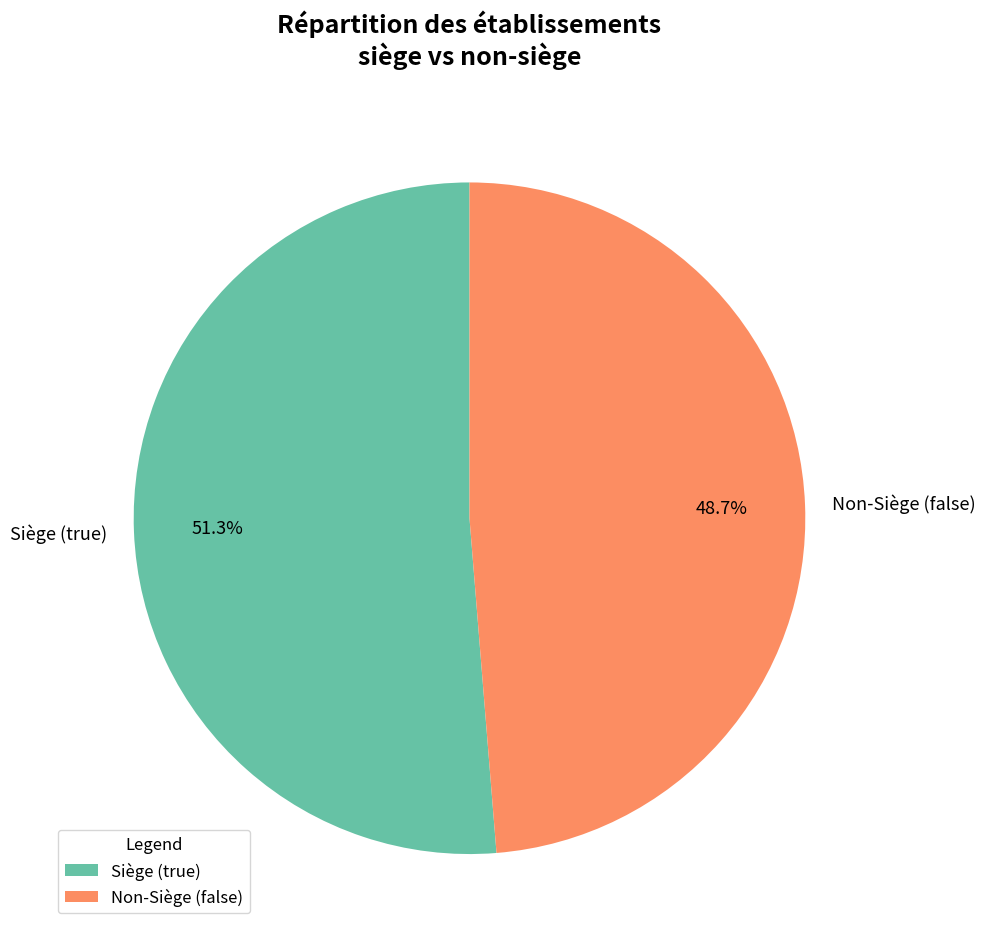

Rank the categories by value from highest to lowest.

Siège (true), Non-Siège (false)